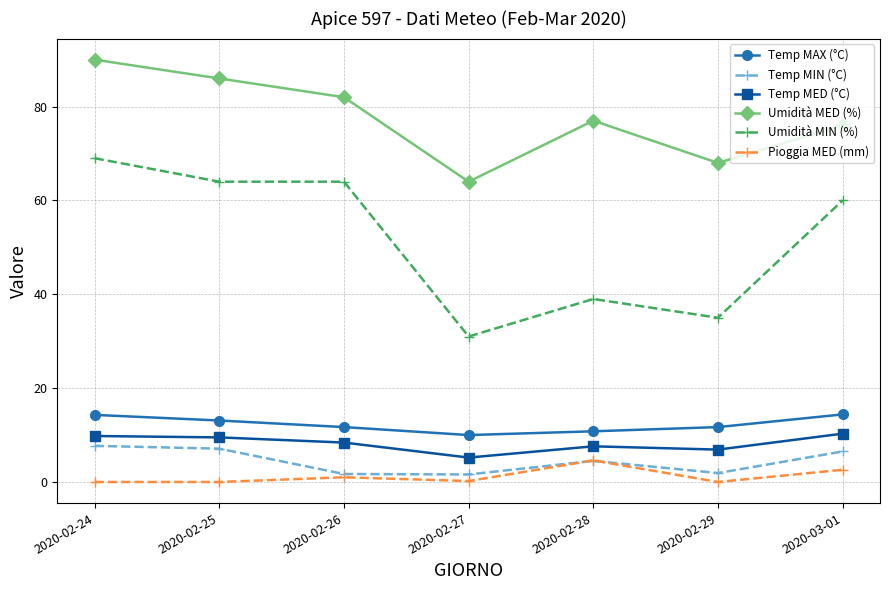

True or false: Pioggia MED (mm) has more than 2 points higher than both neighbors.

False